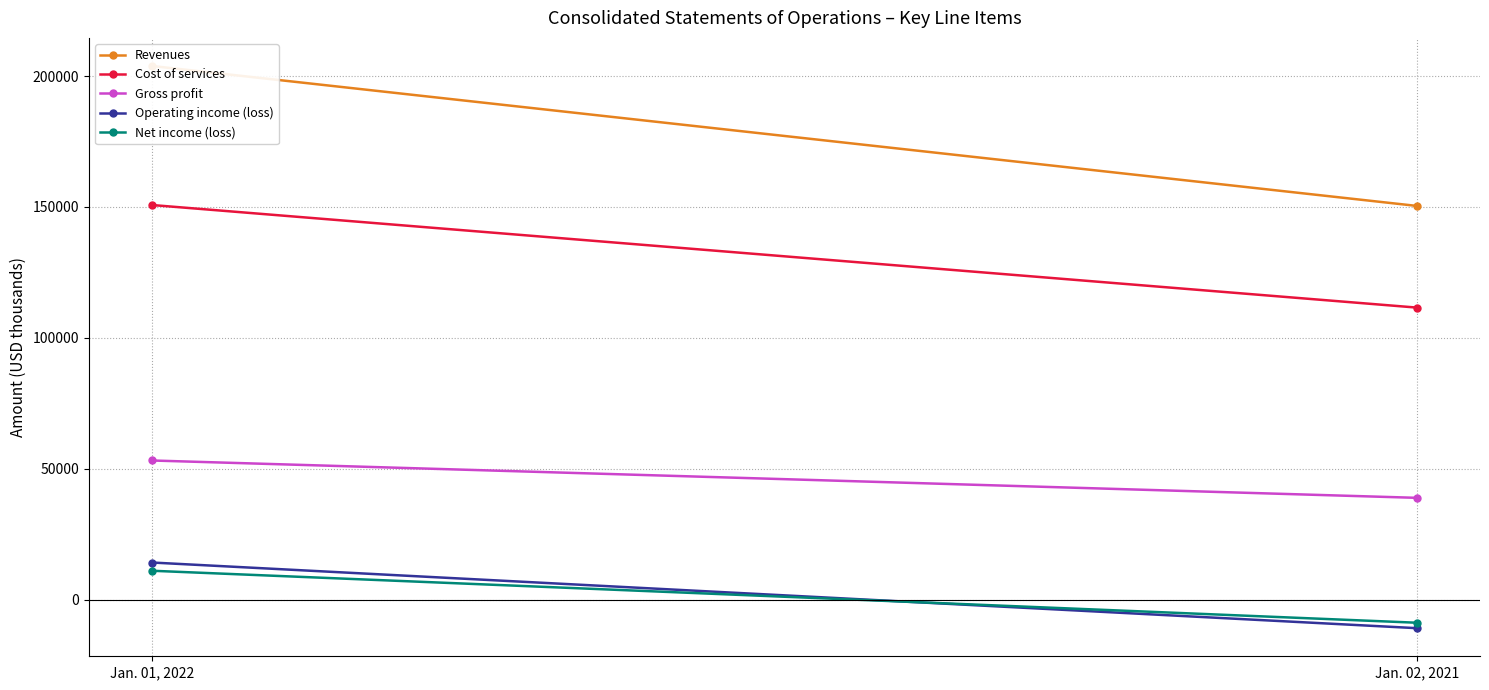

List the labels in order of Gross profit value, smallest first.

Jan. 02, 2021, Jan. 01, 2022